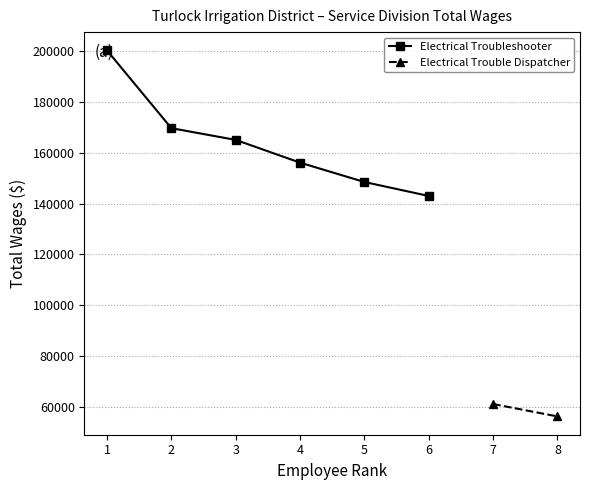

What is the average value?

163788